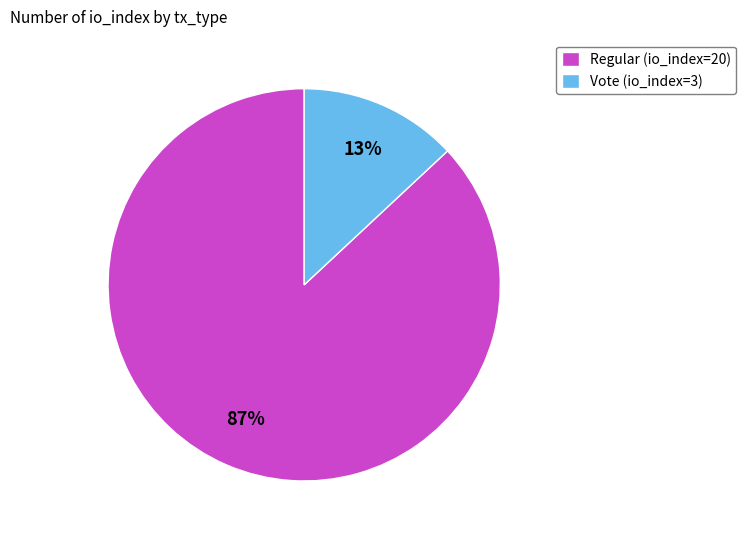

What is the majority slice?

Regular (io_index=20)